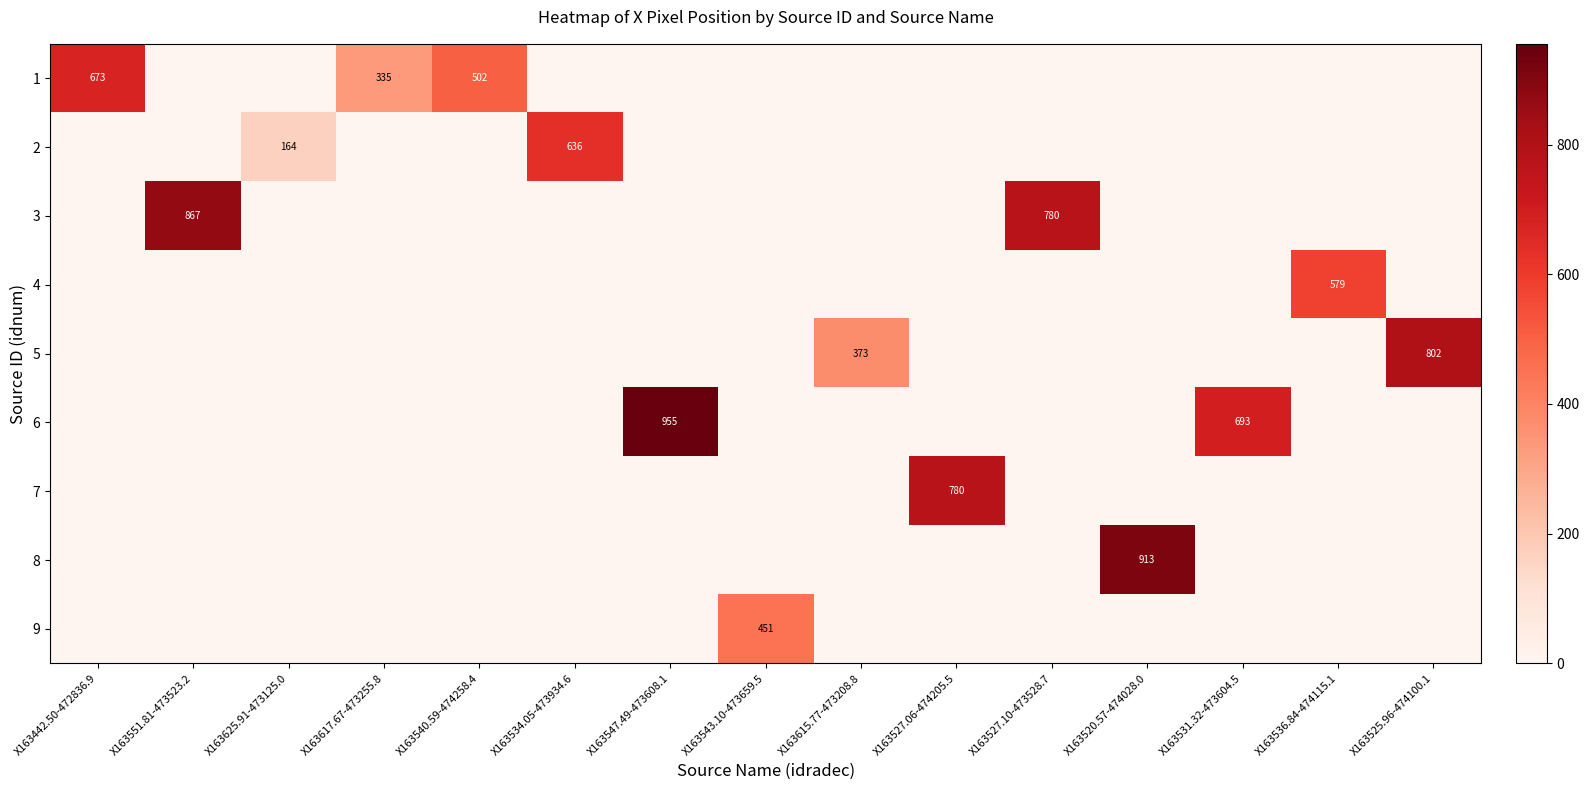

Is it true that 3 equals 483 at X163527.10-473528.7?

False